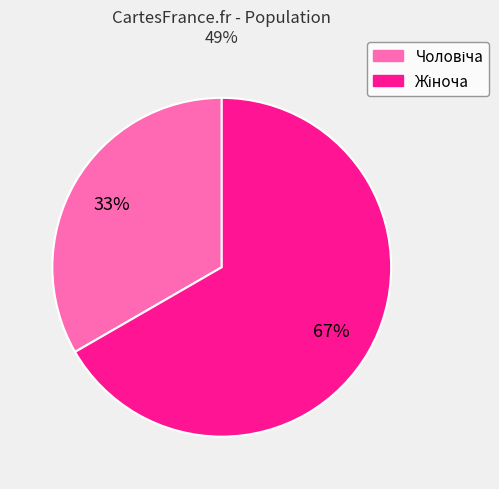

Is there any slice that represents more than half of the pie?

Yes